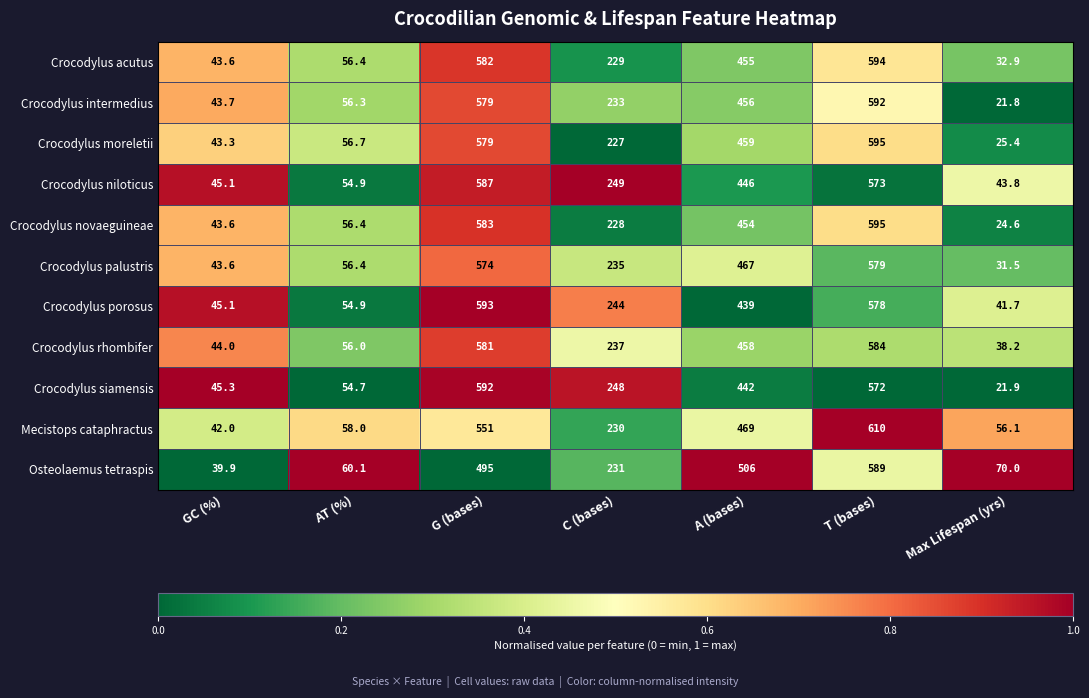

What is the difference between the maximum and second lowest values in the Mecistops cataphractus series?

553.9